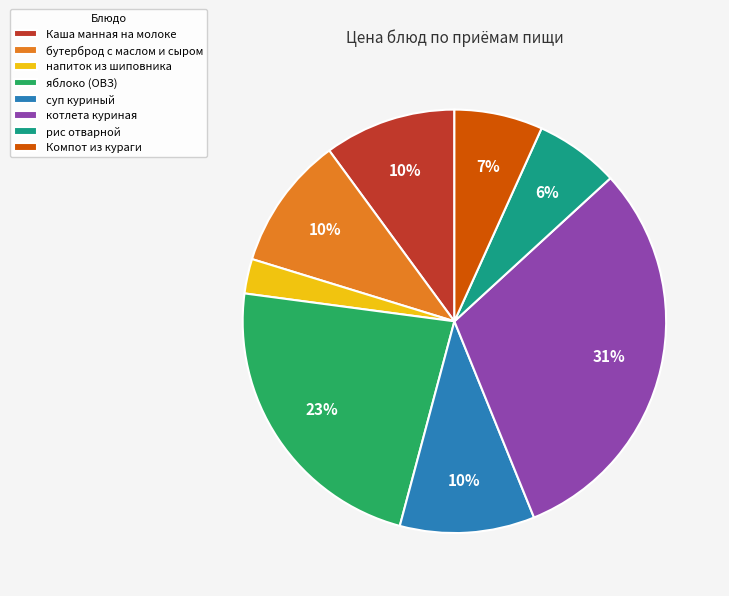

The котлета куриная slice represents 40% of the pie. True or false?

False